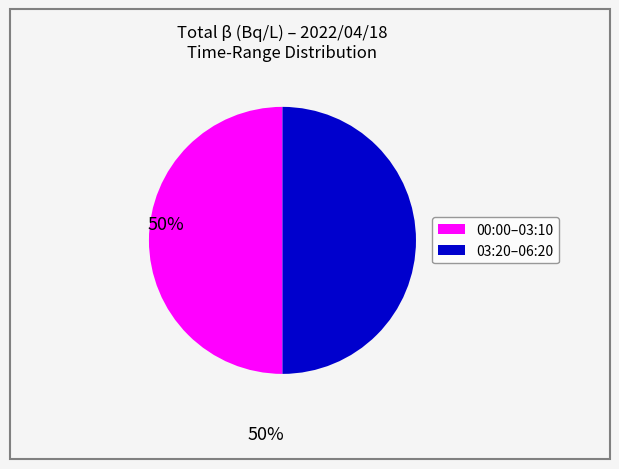

Count the number of slices in the pie.

2